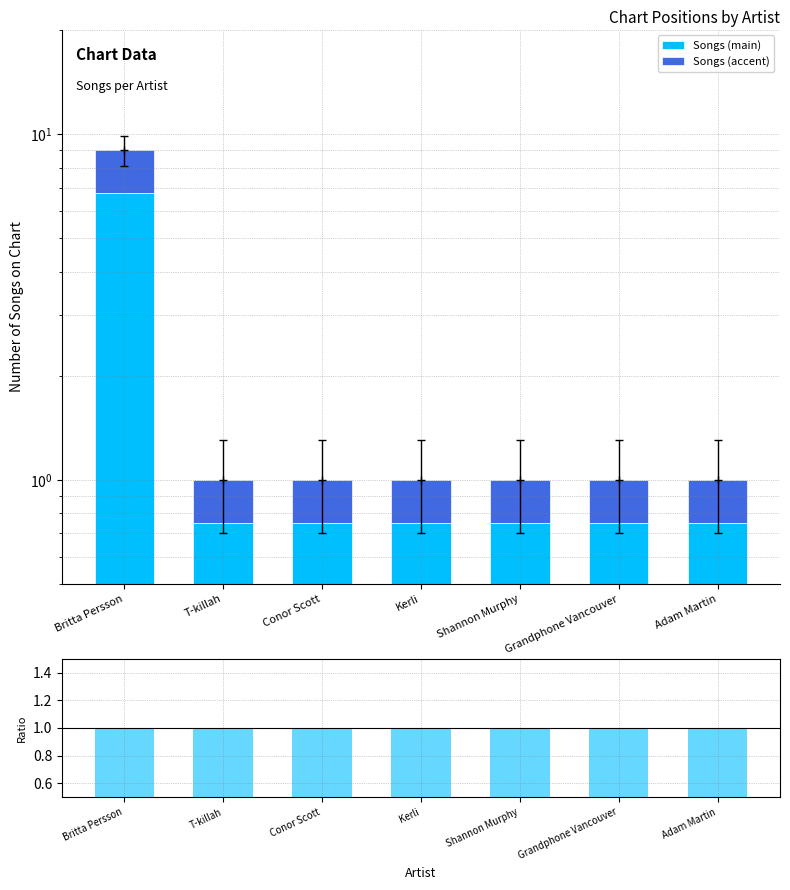

The value of Songs (accent) at T-killah is 0.1. True or false?

False